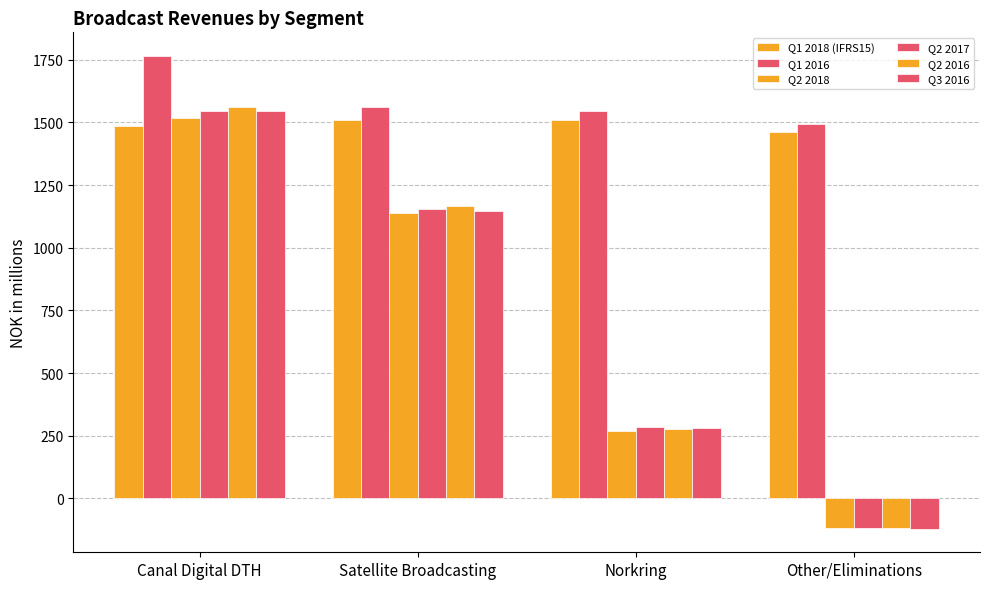

How many groups of bars are there?

4